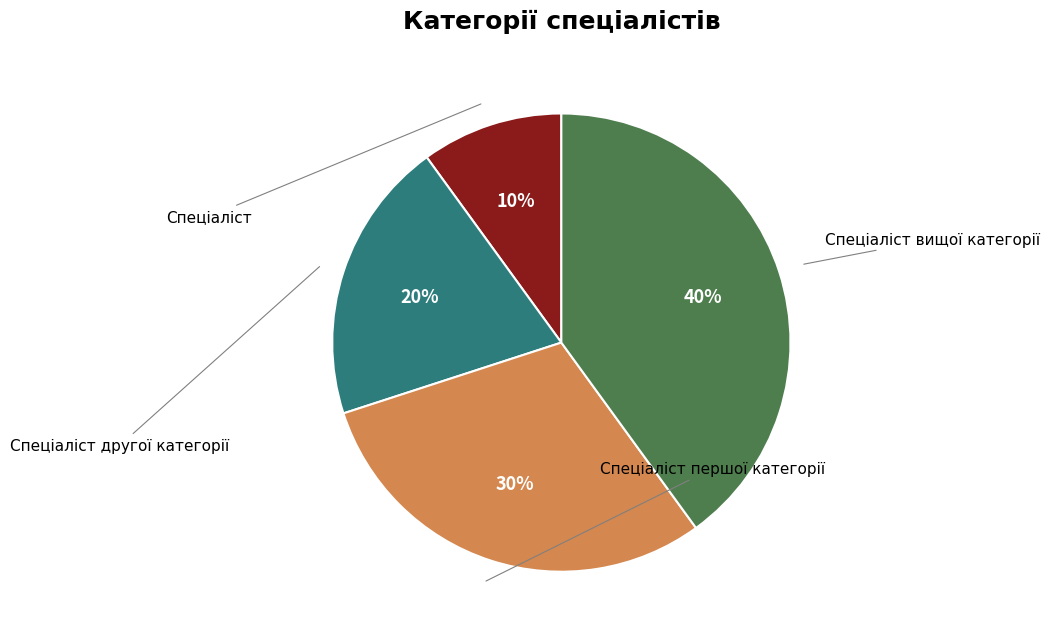

Which slice is the largest?

Спеціаліст вищої категорії